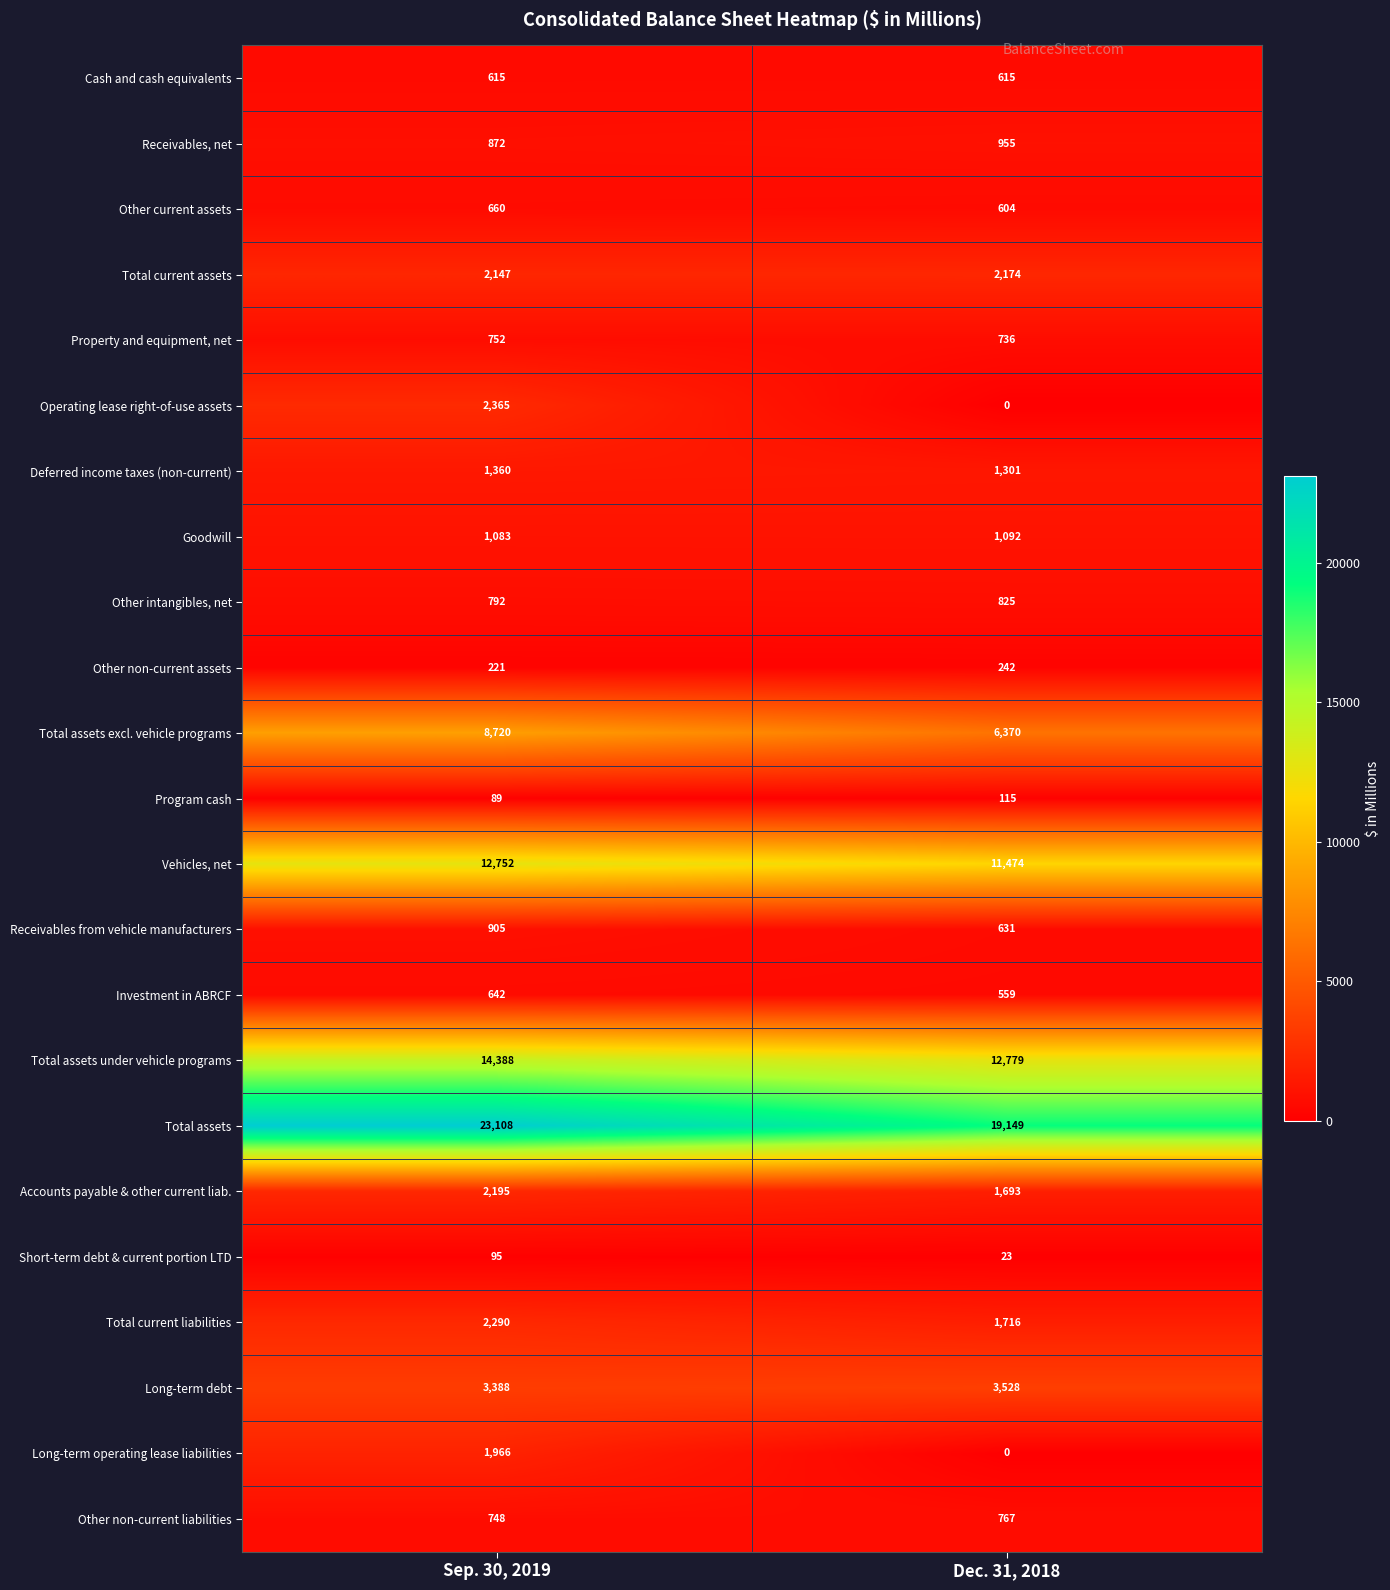

Read the Property and equipment, net value at Dec. 31, 2018, to the nearest 10.

740